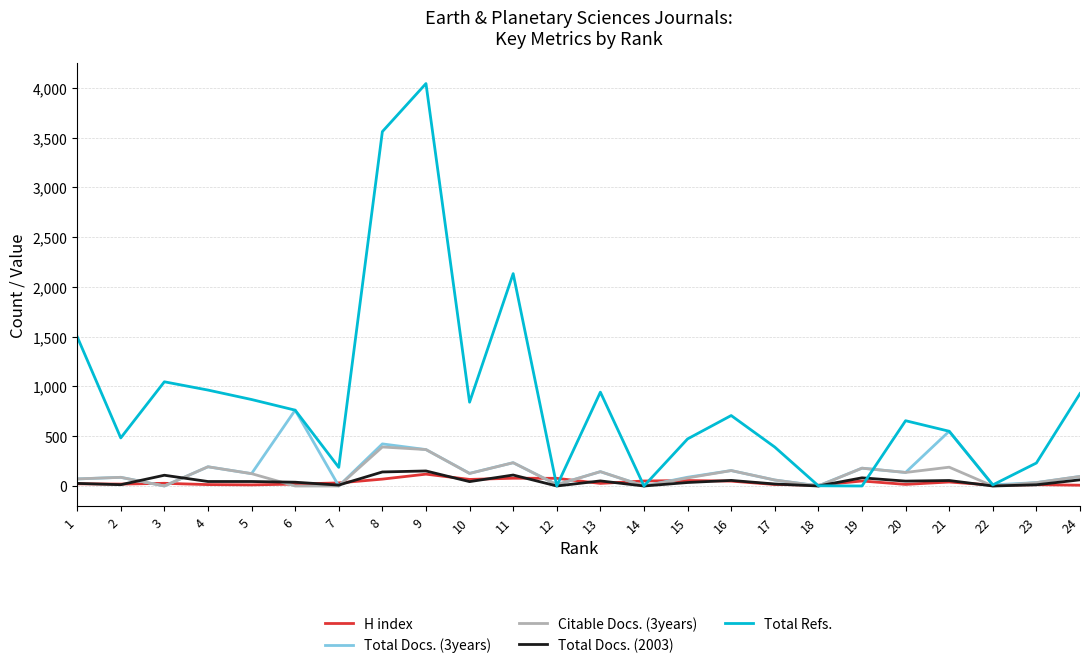

What is the maximum value for H index?

119